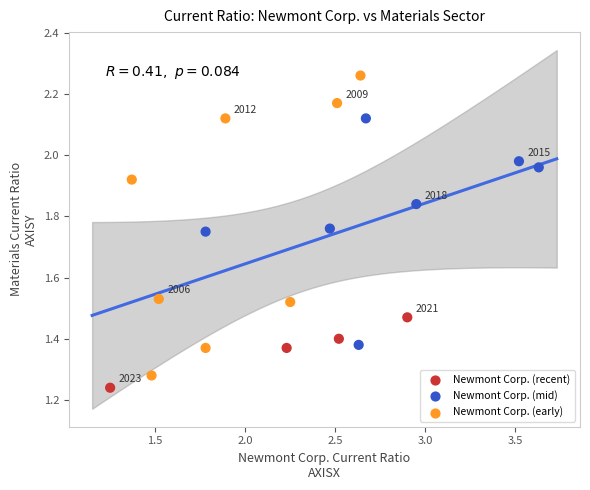

What is the range of Y values (max minus min)?

1.0